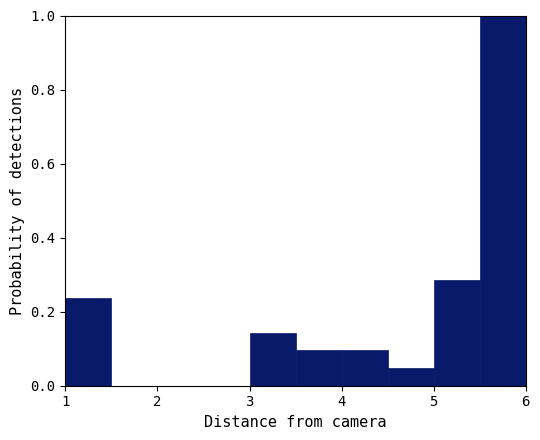

How tall is the bar that spans 1.0 to 1.5 on the x-axis? The values are not printed on the chart, so give them approximately, as read against the axis.

0.24